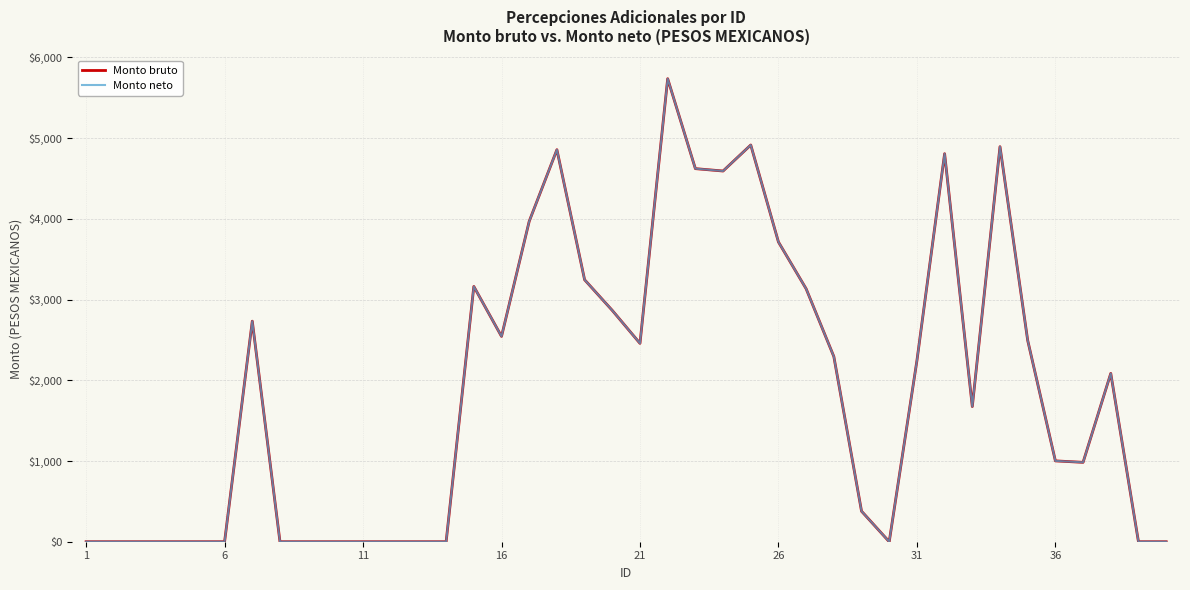

Rank the series by their maximum value, from lowest to highest.

Monto bruto, Monto neto